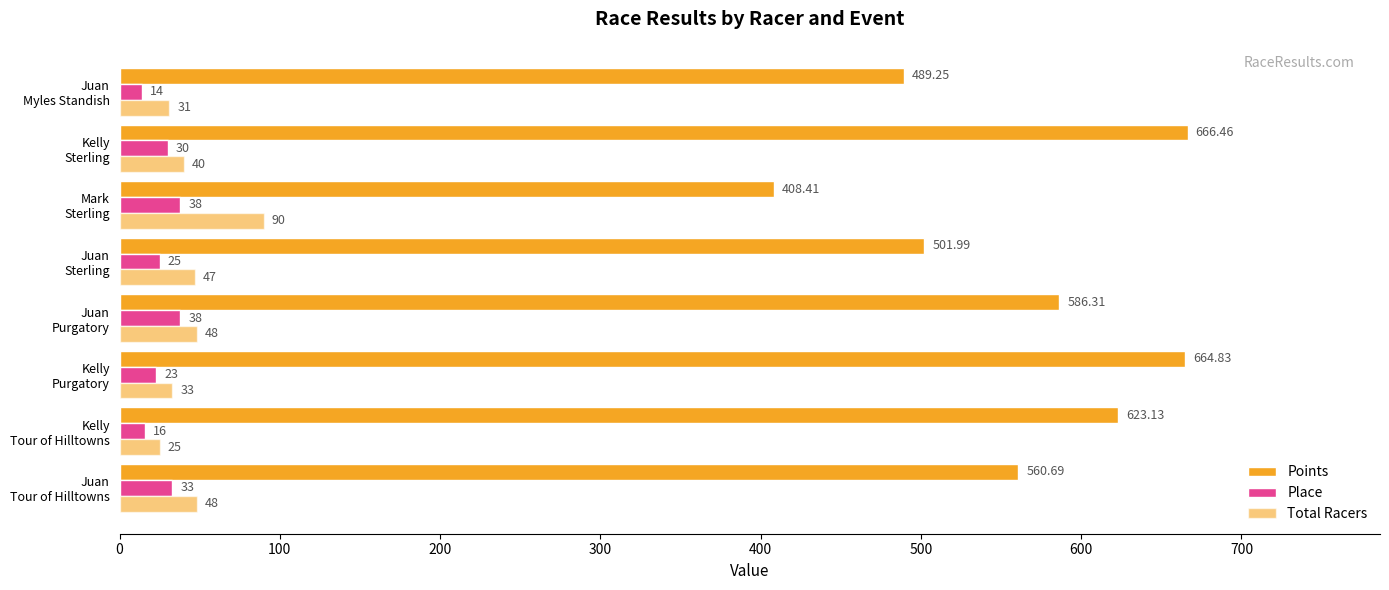

Count the number of data series in this chart.

3